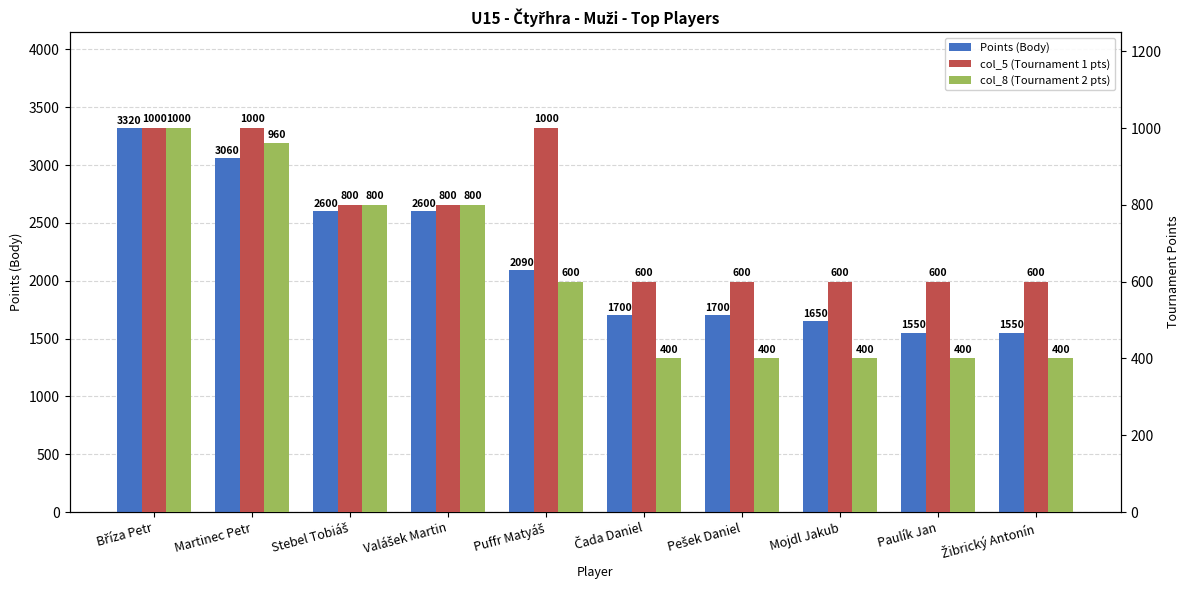

How many data points in col_5 (Tournament 1 pts) are above 800?

3